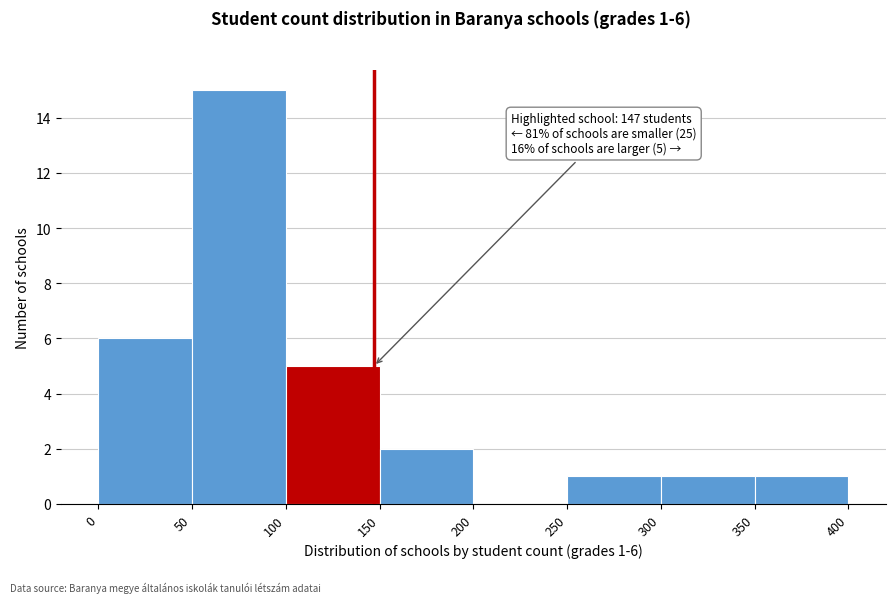

Over which range of the x-axis is the bar tallest?

50 to 100